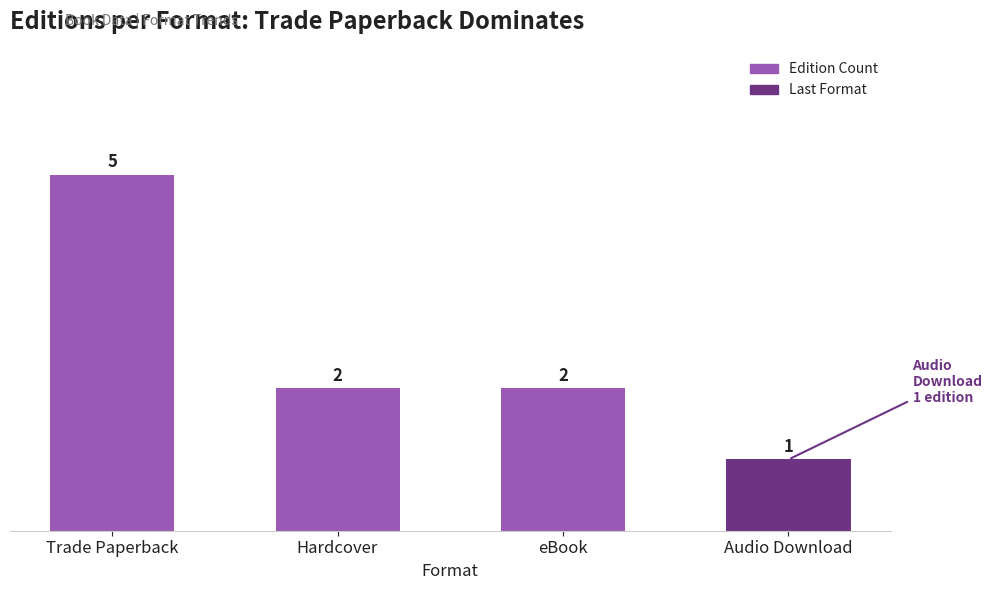

How many data points does each series have?

4